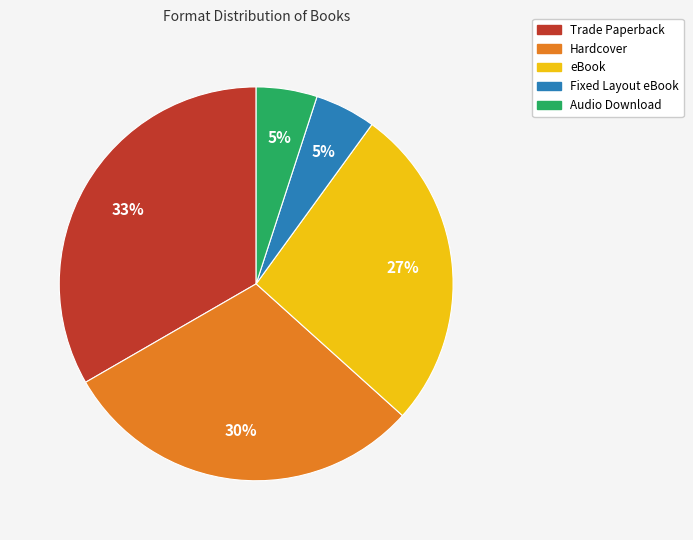

To the nearest percent, what portion does Trade Paperback represent?

33%